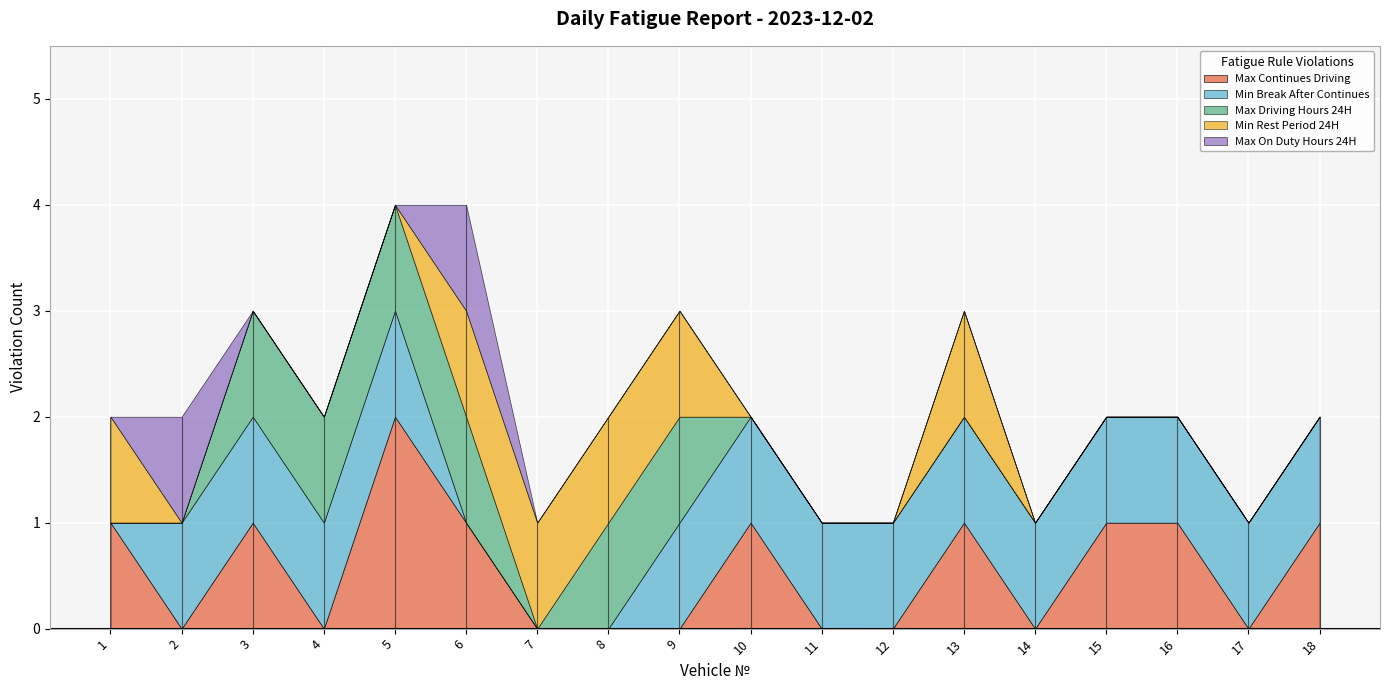

At which category is the sum across all series the highest?

5